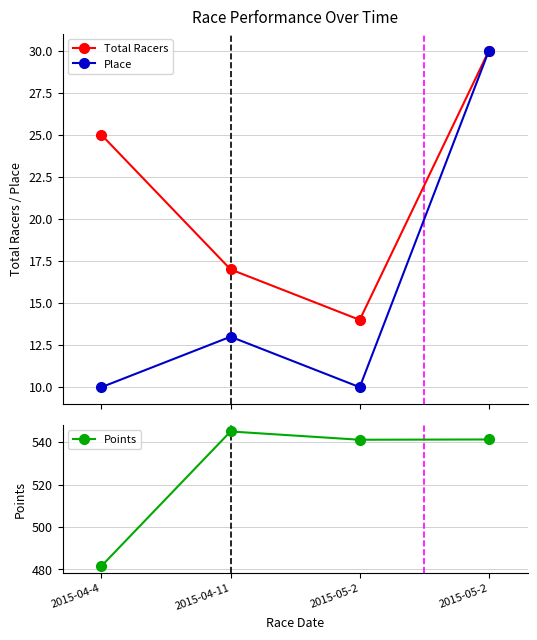

True or false: Total Racers has more than 1 points higher than both neighbors.

False